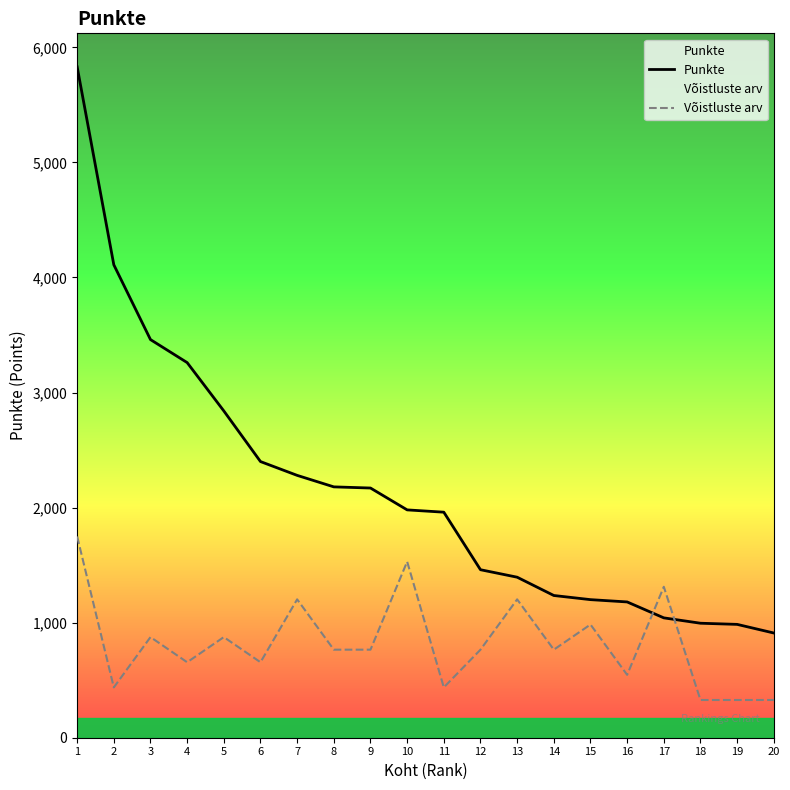

What is the approximate value of Võistluste arv at 7?

1202.4